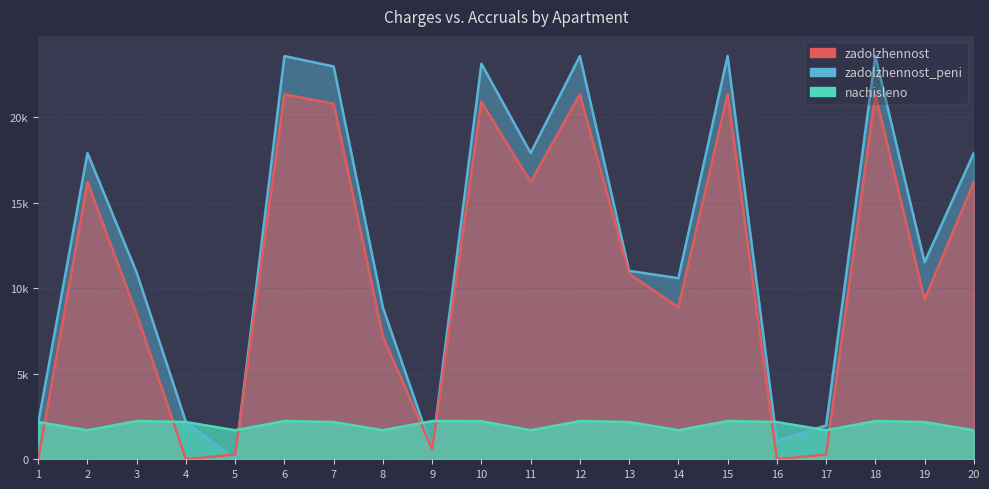

What is the sum of the zadolzhennost_peni values at 18 and 13?

34594.2